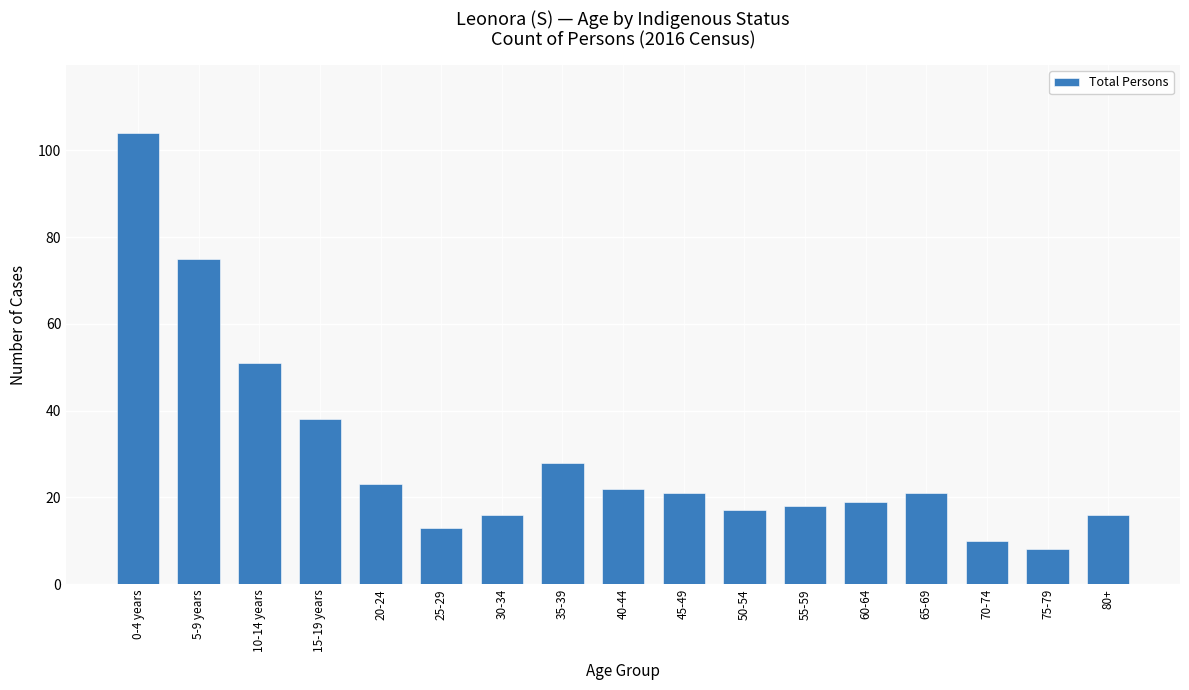

Which label corresponds to the smallest value in the chart?

75-79